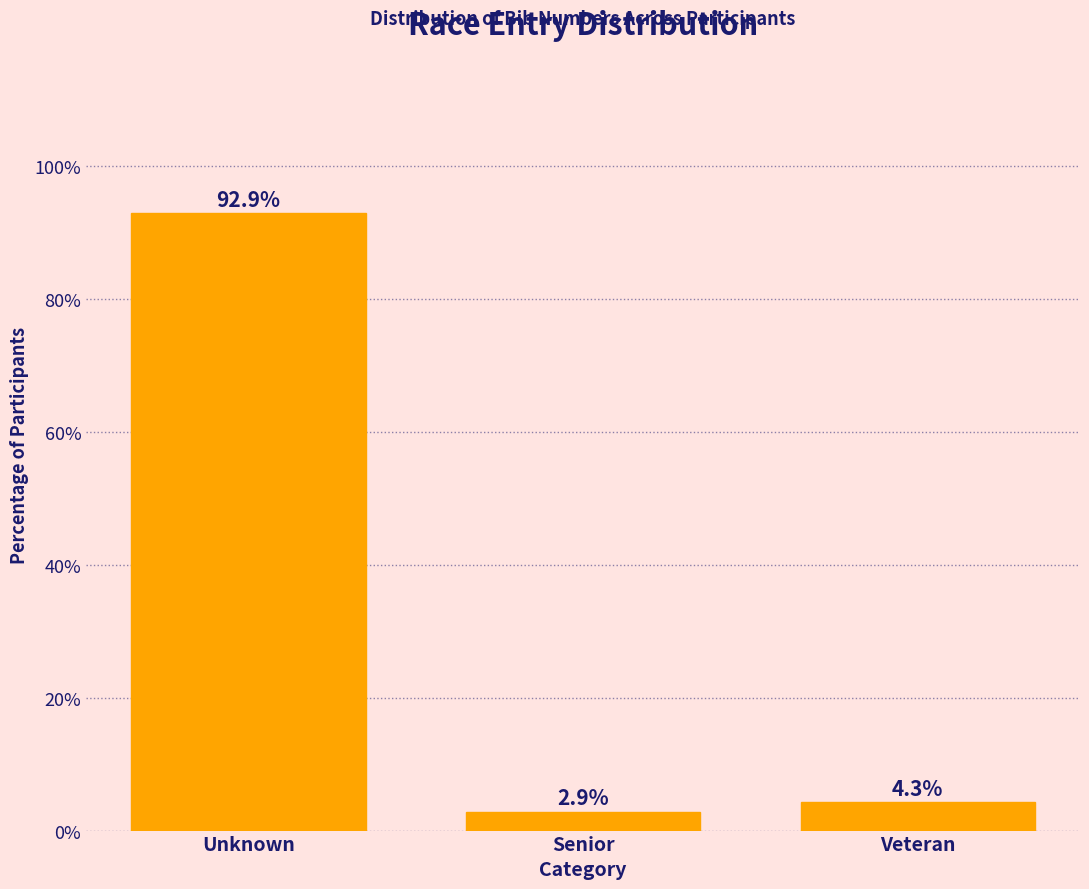

Reading left to right, list all the values displayed in this chart.

Unknown=92.9	Senior=2.9	Veteran=4.3